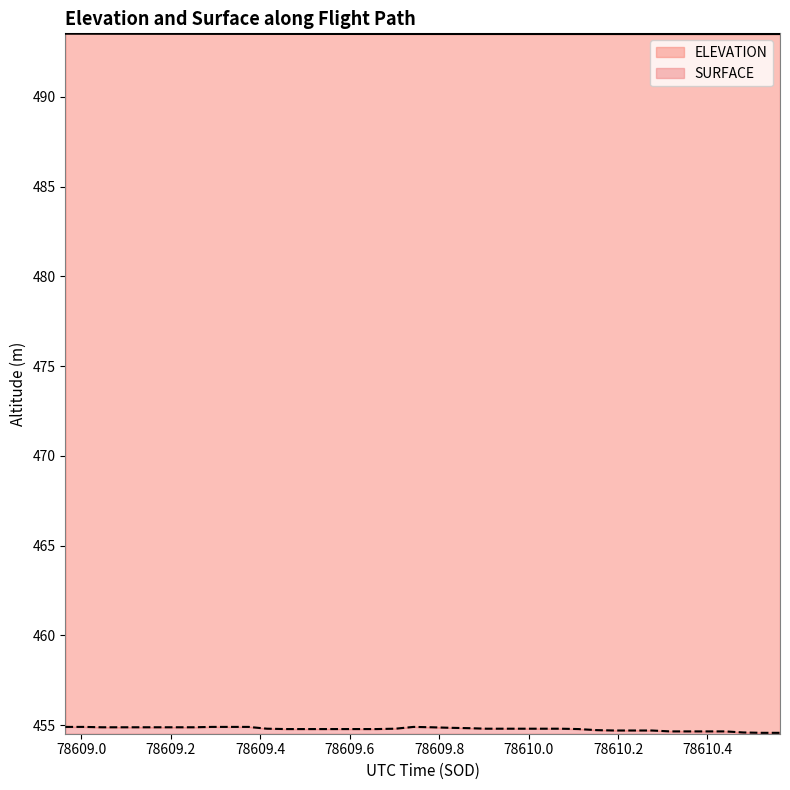

What is the label of the 35th point from the right?

78609.1695